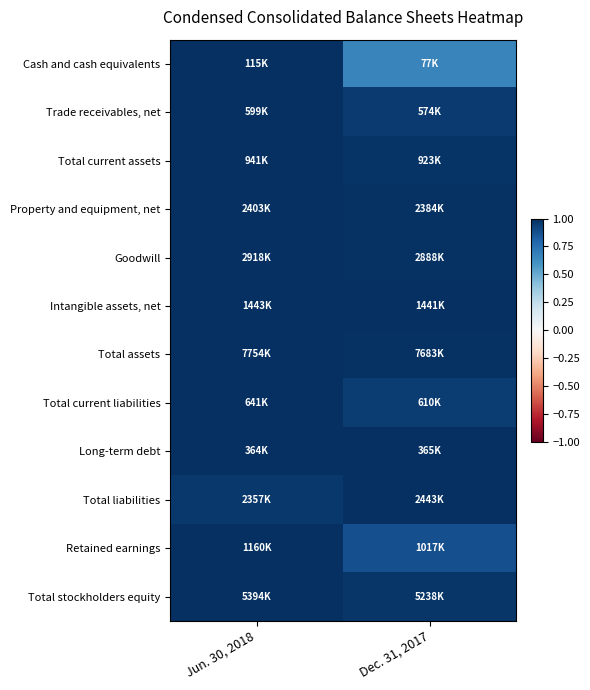

Reading right to left, list all the values displayed in this chart.

Cash and cash equivalents: Dec. 31, 2017=0.7	Jun. 30, 2018=1.0
Trade receivables, net: Dec. 31, 2017=1.0	Jun. 30, 2018=1.0
Total current assets: Dec. 31, 2017=1.0	Jun. 30, 2018=1.0
Property and equipment, net: Dec. 31, 2017=1.0	Jun. 30, 2018=1.0
Goodwill: Dec. 31, 2017=1.0	Jun. 30, 2018=1.0
Intangible assets, net: Dec. 31, 2017=1.0	Jun. 30, 2018=1.0
Total assets: Dec. 31, 2017=1.0	Jun. 30, 2018=1.0
Total current liabilities: Dec. 31, 2017=1.0	Jun. 30, 2018=1.0
Long-term debt: Dec. 31, 2017=1.0	Jun. 30, 2018=1.0
Total liabilities: Dec. 31, 2017=1.0	Jun. 30, 2018=1.0
Retained earnings: Dec. 31, 2017=0.9	Jun. 30, 2018=1.0
Total stockholders equity: Dec. 31, 2017=1.0	Jun. 30, 2018=1.0